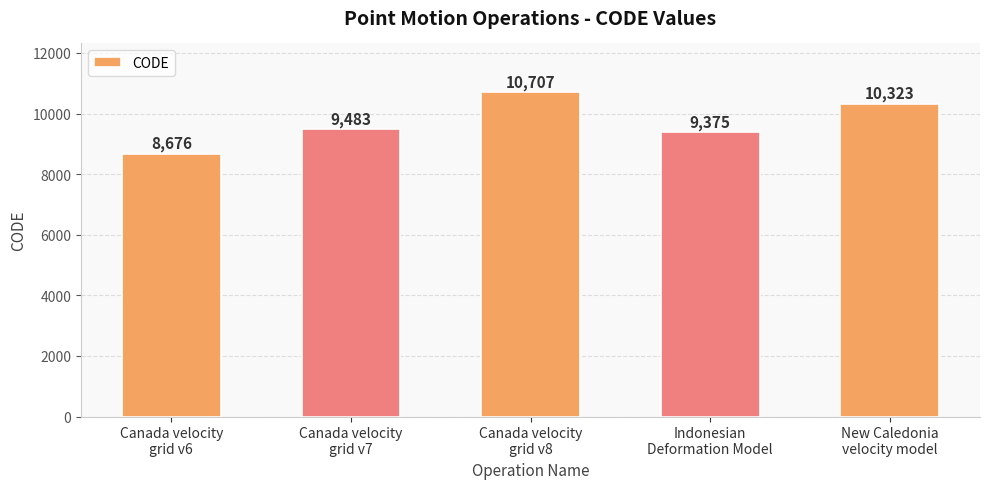

What is the sum of all values?

48564